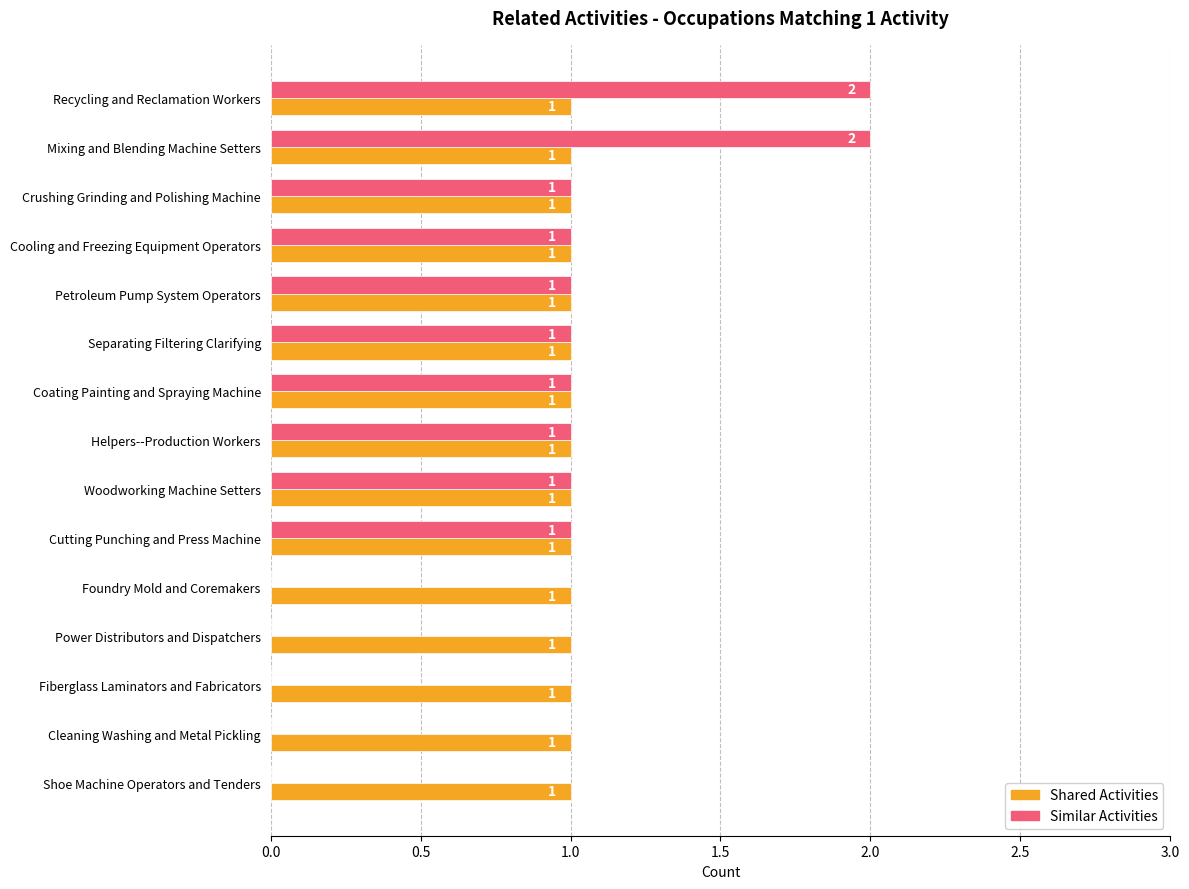

Between Mixing and Blending Machine Setters and Power Distributors and Dispatchers, which series saw the biggest shift?

Similar Activities